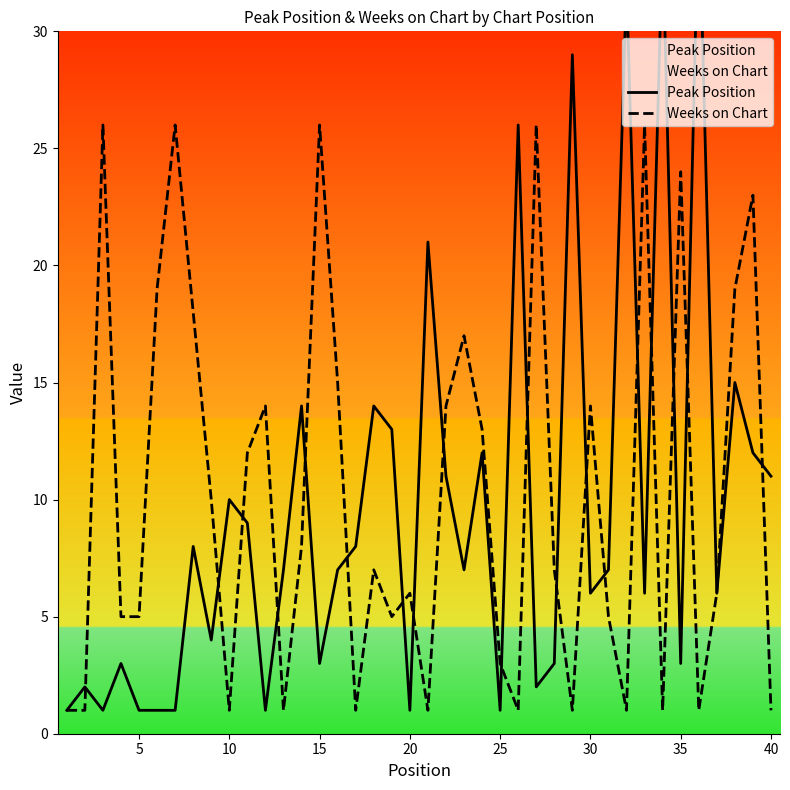

Is this an area chart (filled region under the line)?

No